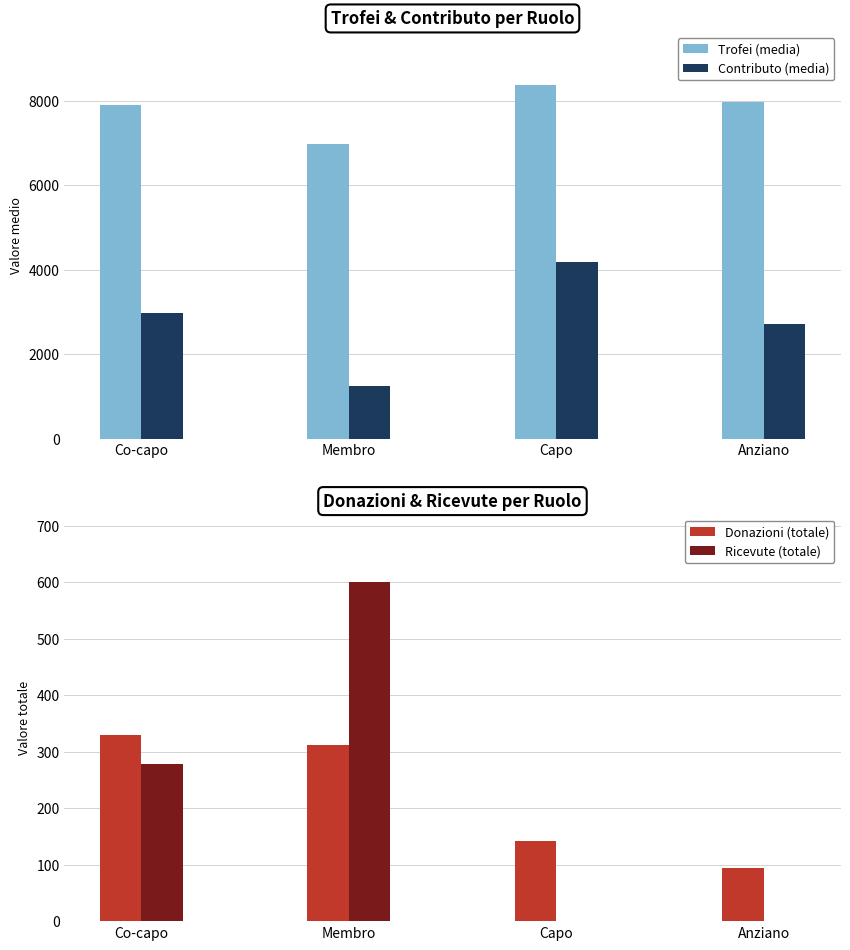

Reading left to right, what are all the values shown in this chart?

Trofei (media): Co-capo=7894.0	Membro=6984.4	Capo=8377.0	Anziano=7971.3
Contributo (media): Co-capo=2962.8	Membro=1234.2	Capo=4188.0	Anziano=2722.3
Donazioni (totale): Co-capo=330.0	Membro=312.0	Capo=142.0	Anziano=94.0
Ricevute (totale): Co-capo=278.0	Membro=600.0	Capo=0.0	Anziano=0.0